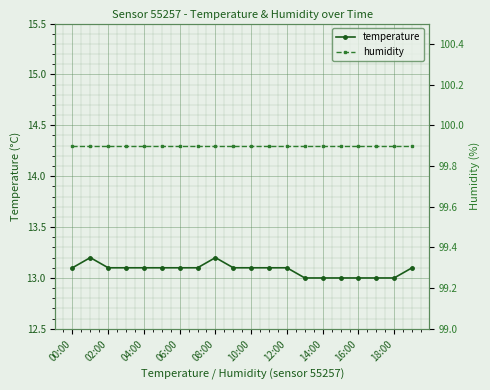

True or false: temperature has more than 1 interior local peaks.

True